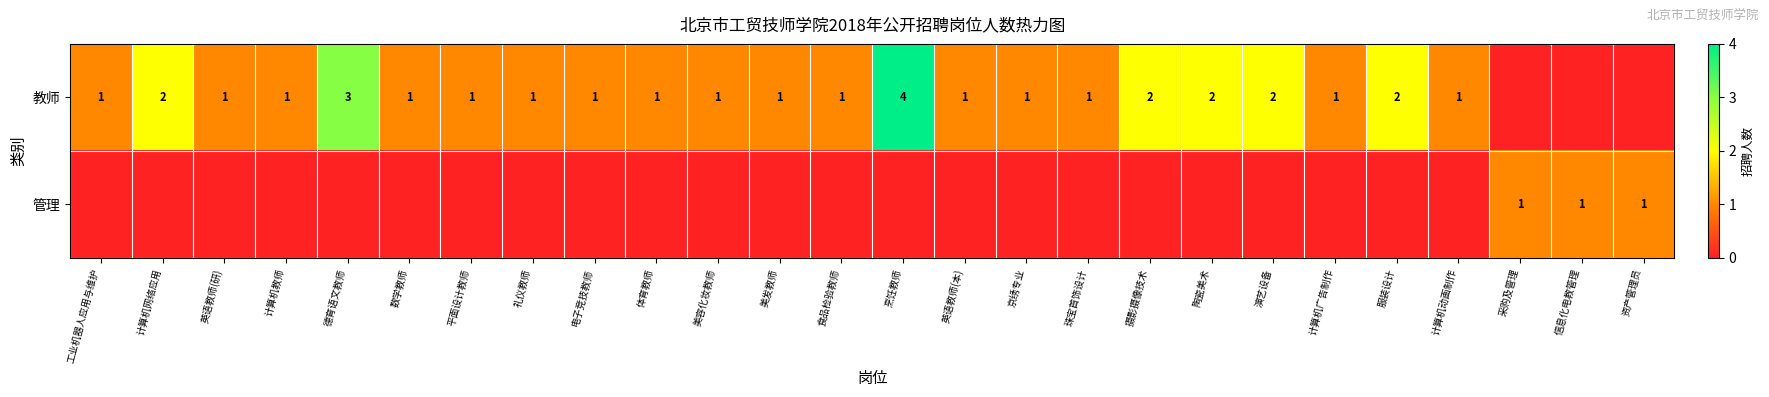

What is the difference between the 教师 values at 工业机器人应用与维护 and 烹饪教师?

3